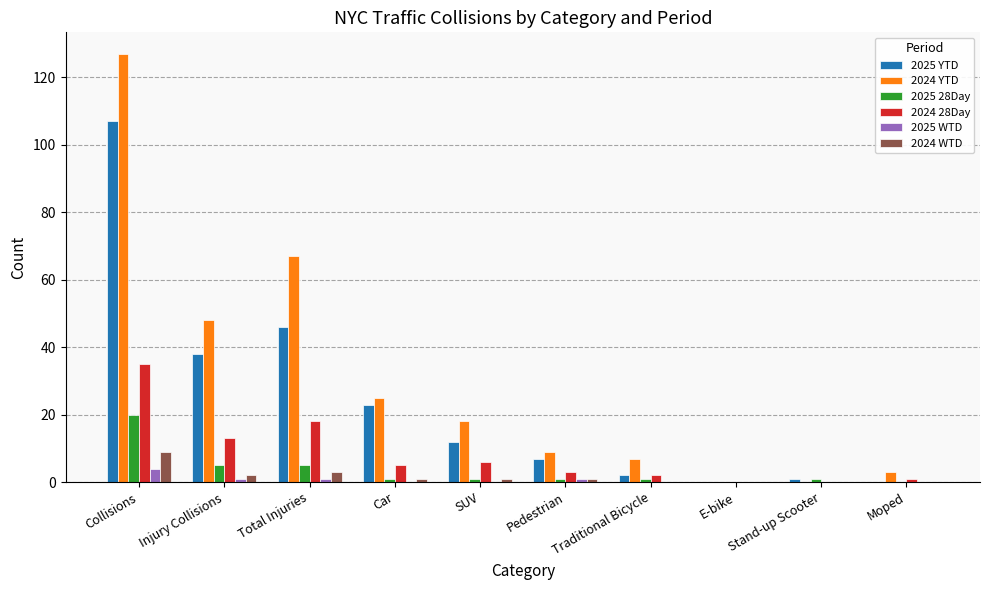

How many categories are shown in the chart?

10